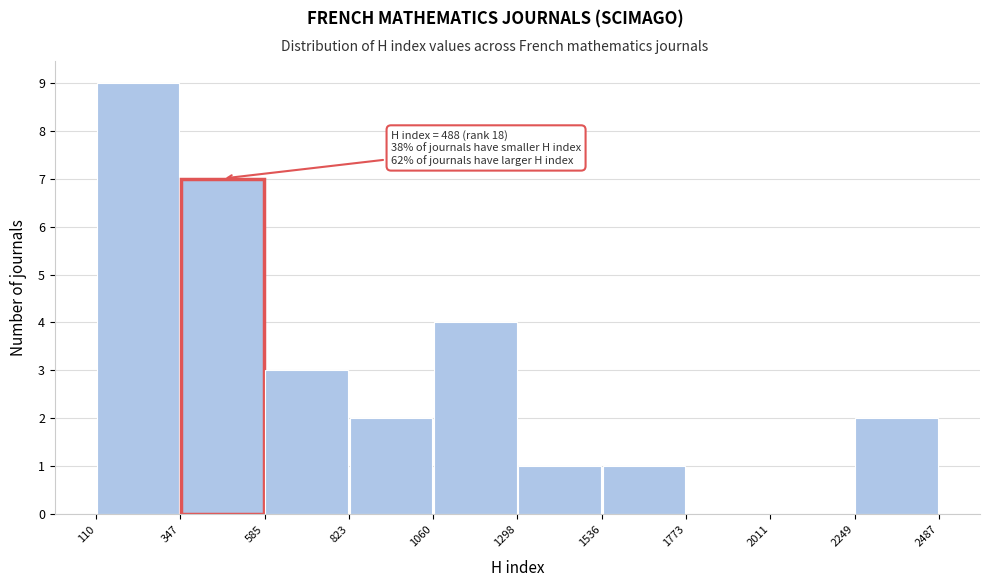

Which range on the x-axis has the tallest bar?

110 to 347